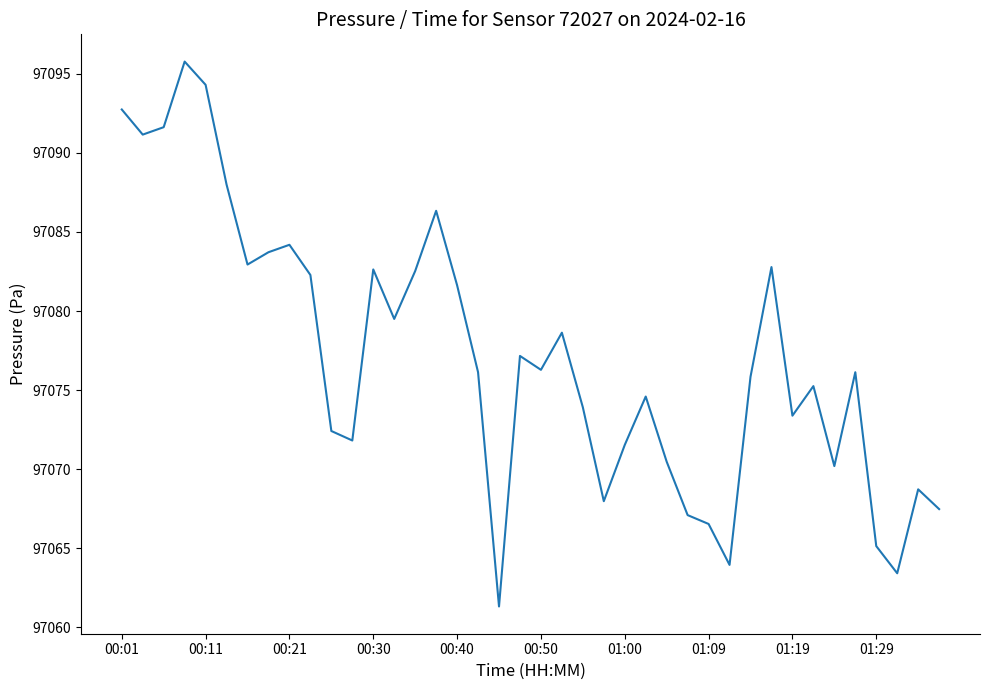

What is the greatest value displayed?

97095.8